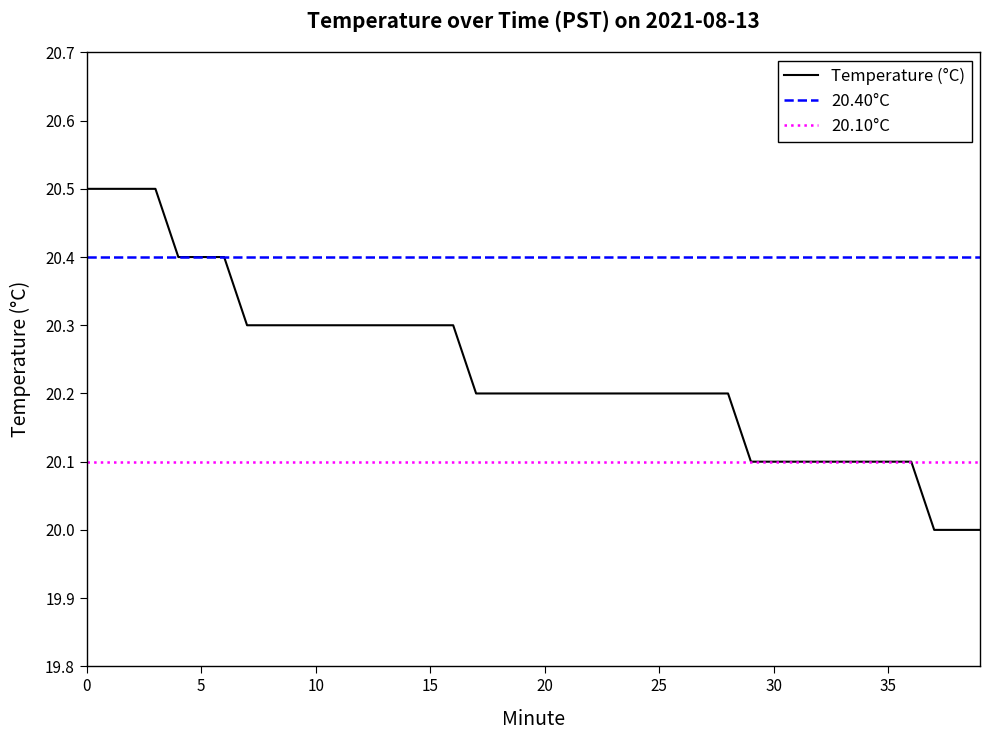

True or false: there are more than 0 points higher than both neighbors.

False